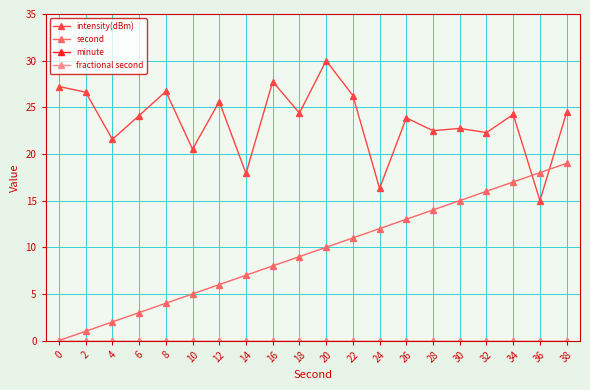

Reading left to right, what are all the values shown in this chart?

intensity(dBm): 0=27.2	2=26.6	4=21.6	6=24.1	8=26.7	10=20.5	12=25.6	14=17.9	16=27.8	18=24.4	20=30.0	22=26.3	24=16.3	26=23.9	28=22.5	30=22.7	32=22.3	34=24.2	36=15.0	38=24.5
second: 0=0.0	2=1.0	4=2.0	6=3.0	8=4.0	10=5.0	12=6.0	14=7.0	16=8.0	18=9.0	20=10.0	22=11.0	24=12.0	26=13.0	28=14.0	30=15.0	32=16.0	34=17.0	36=18.0	38=19.0
minute: 0=0.0	2=0.0	4=0.0	6=0.0	8=0.0	10=0.0	12=0.0	14=0.0	16=0.0	18=0.0	20=0.0	22=0.0	24=0.0	26=0.0	28=0.0	30=0.0	32=0.0	34=0.0	36=0.0	38=0.0
fractional second: 0=0.0	2=0.0	4=0.0	6=0.0	8=0.0	10=0.0	12=0.0	14=0.0	16=0.0	18=0.0	20=0.0	22=0.0	24=0.0	26=0.0	28=0.0	30=0.0	32=0.0	34=0.0	36=0.0	38=0.0